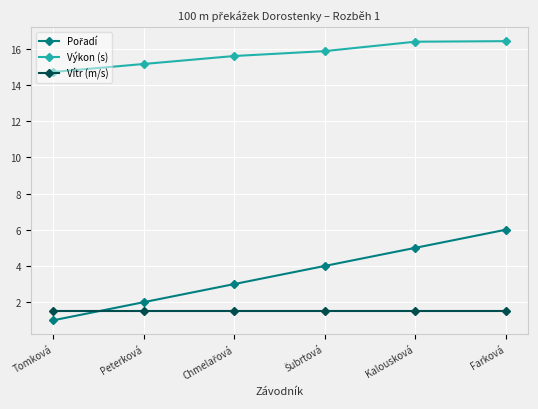

True or false: Vítr (m/s) and Výkon (s) intersect in this chart.

False